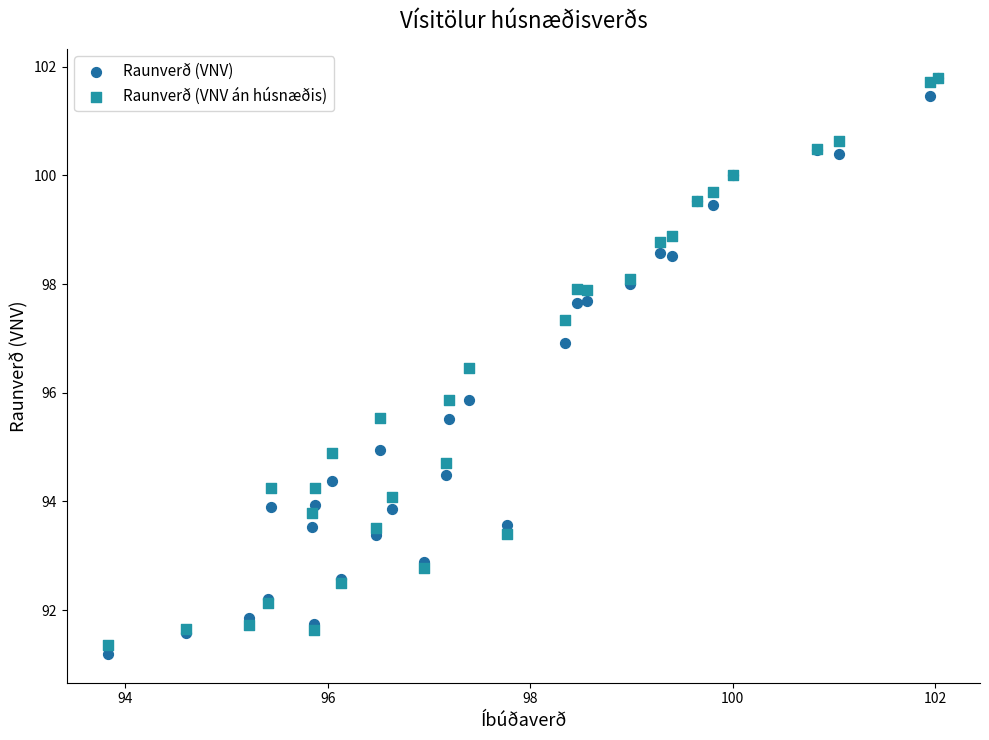

What are all the series names shown in the legend?

Raunverð (VNV), Raunverð (VNV án húsnæðis)